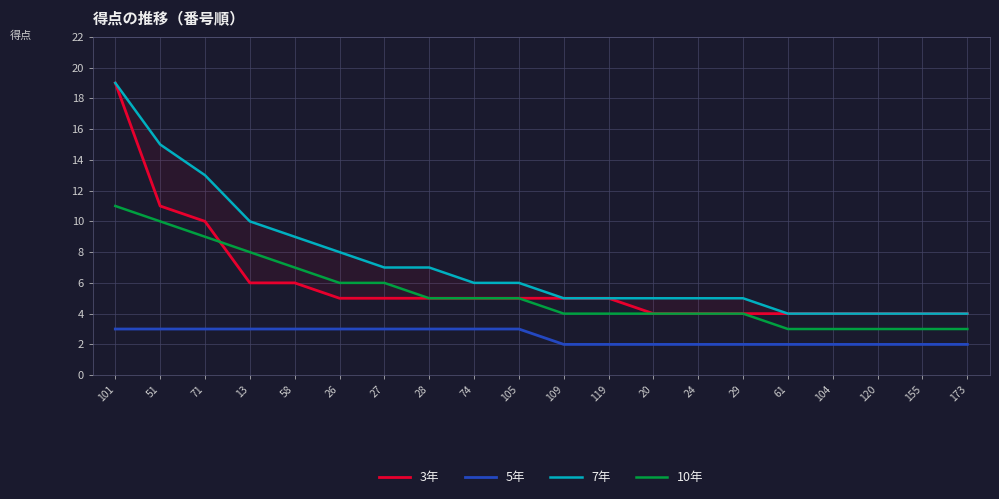

Reading right to left, list all the values displayed in this chart.

3年: 4	4	4	4	4	4	4	4	5	5	5	5	5	5	5	6	6	10	11	19
5年: 2	2	2	2	2	2	2	2	2	2	3	3	3	3	3	3	3	3	3	3
7年: 4	4	4	4	4	5	5	5	5	5	6	6	7	7	8	9	10	13	15	19
10年: 3	3	3	3	3	4	4	4	4	4	5	5	5	6	6	7	8	9	10	11